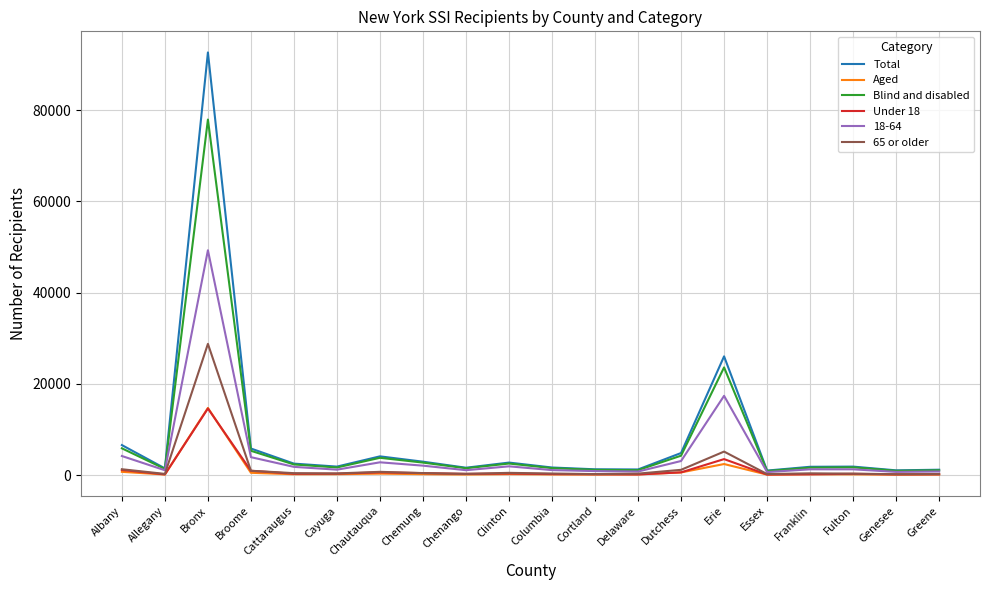

Which category has the highest value in the Blind and disabled series?

Bronx